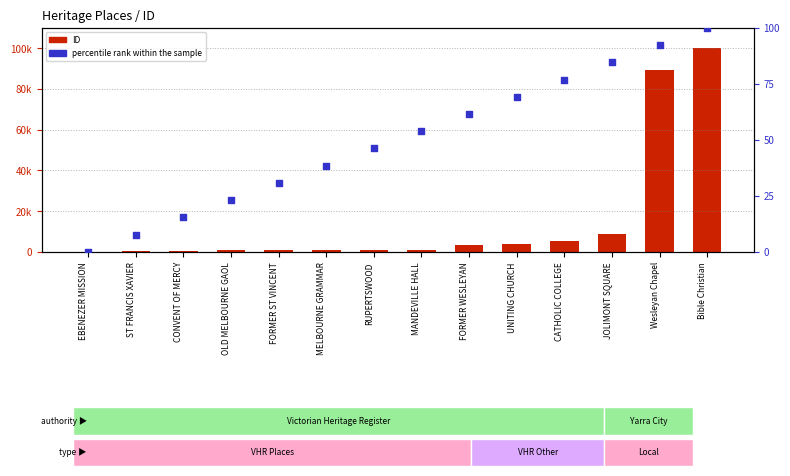

At which category is the sum across all series the highest?

Bible Christian